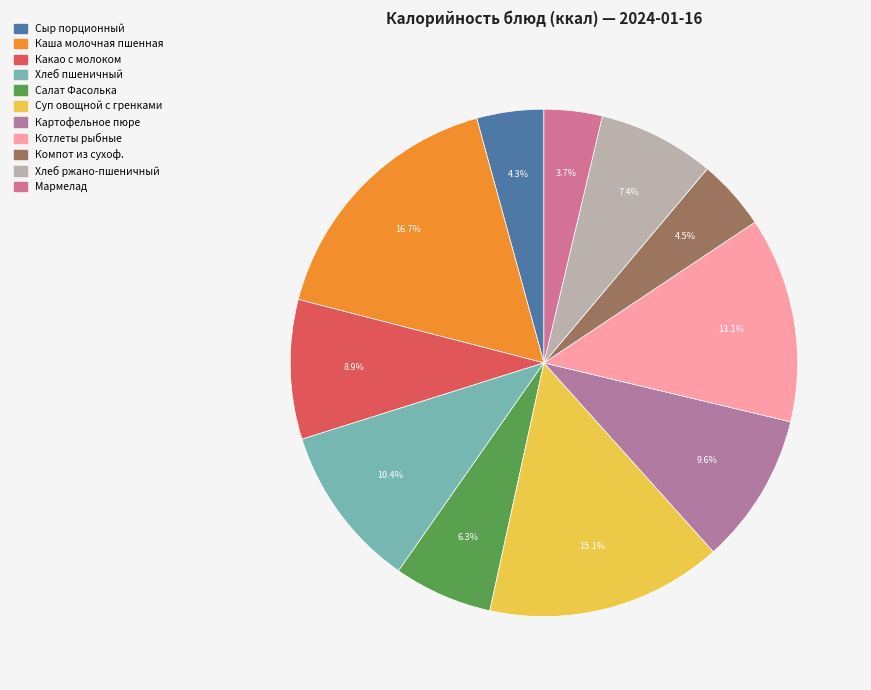

Do Картофельное пюре and Хлеб ржано-пшеничный together represent more than half of the pie?

No